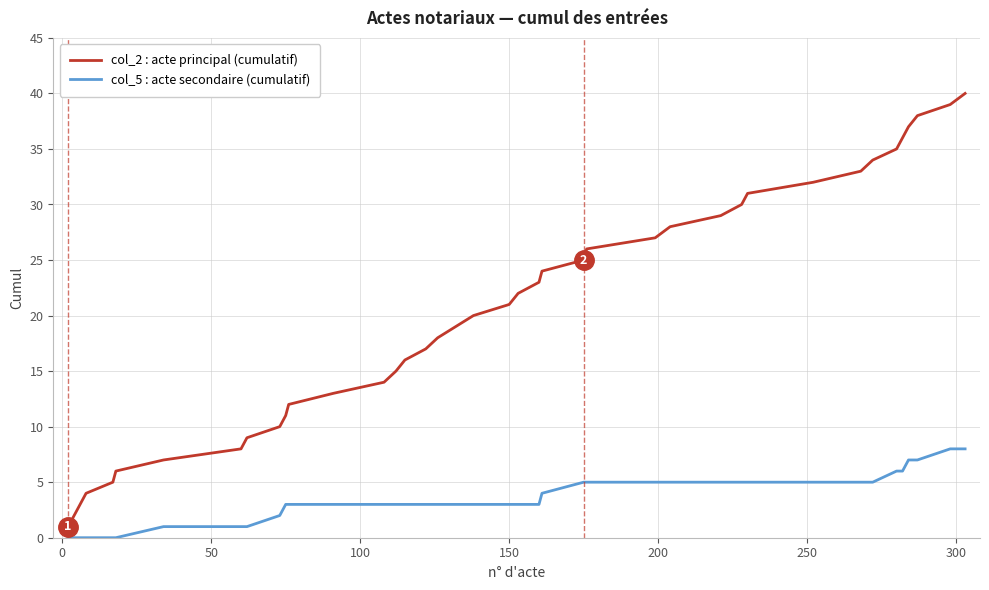

List the series in order of their overall mean, highest first.

col_2 : acte principal (cumulatif), col_5 : acte secondaire (cumulatif)